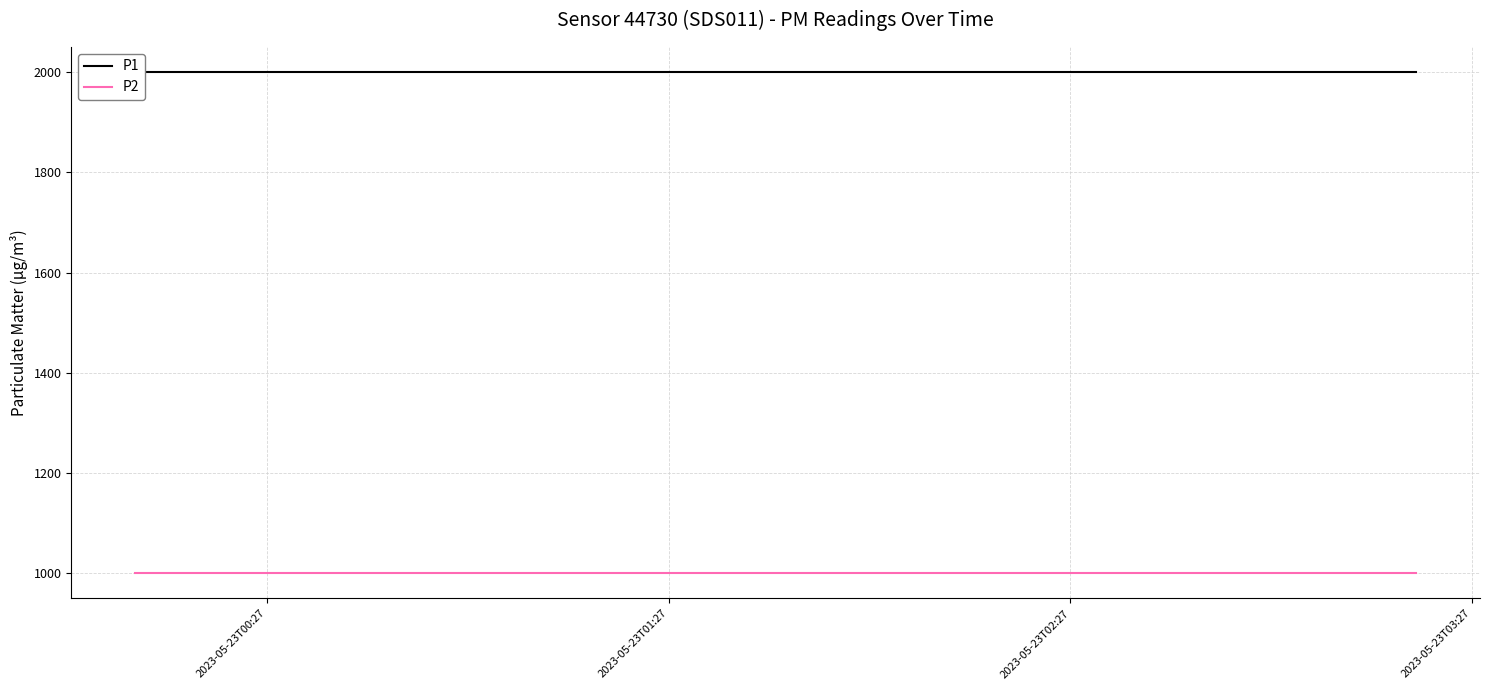

Does the chart have visible grid lines?

Yes